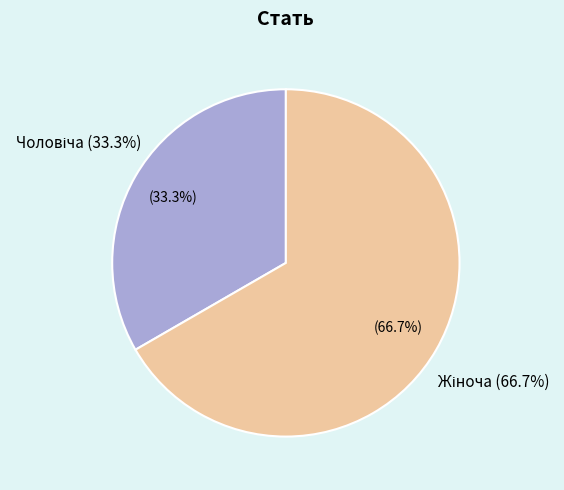

Count the number of slices in the pie.

2